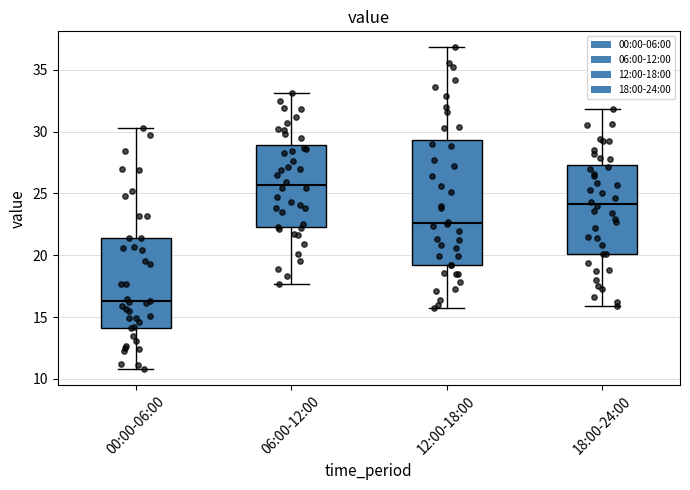

Which box is the tallest, from its lower edge to its upper edge?

12:00-18:00